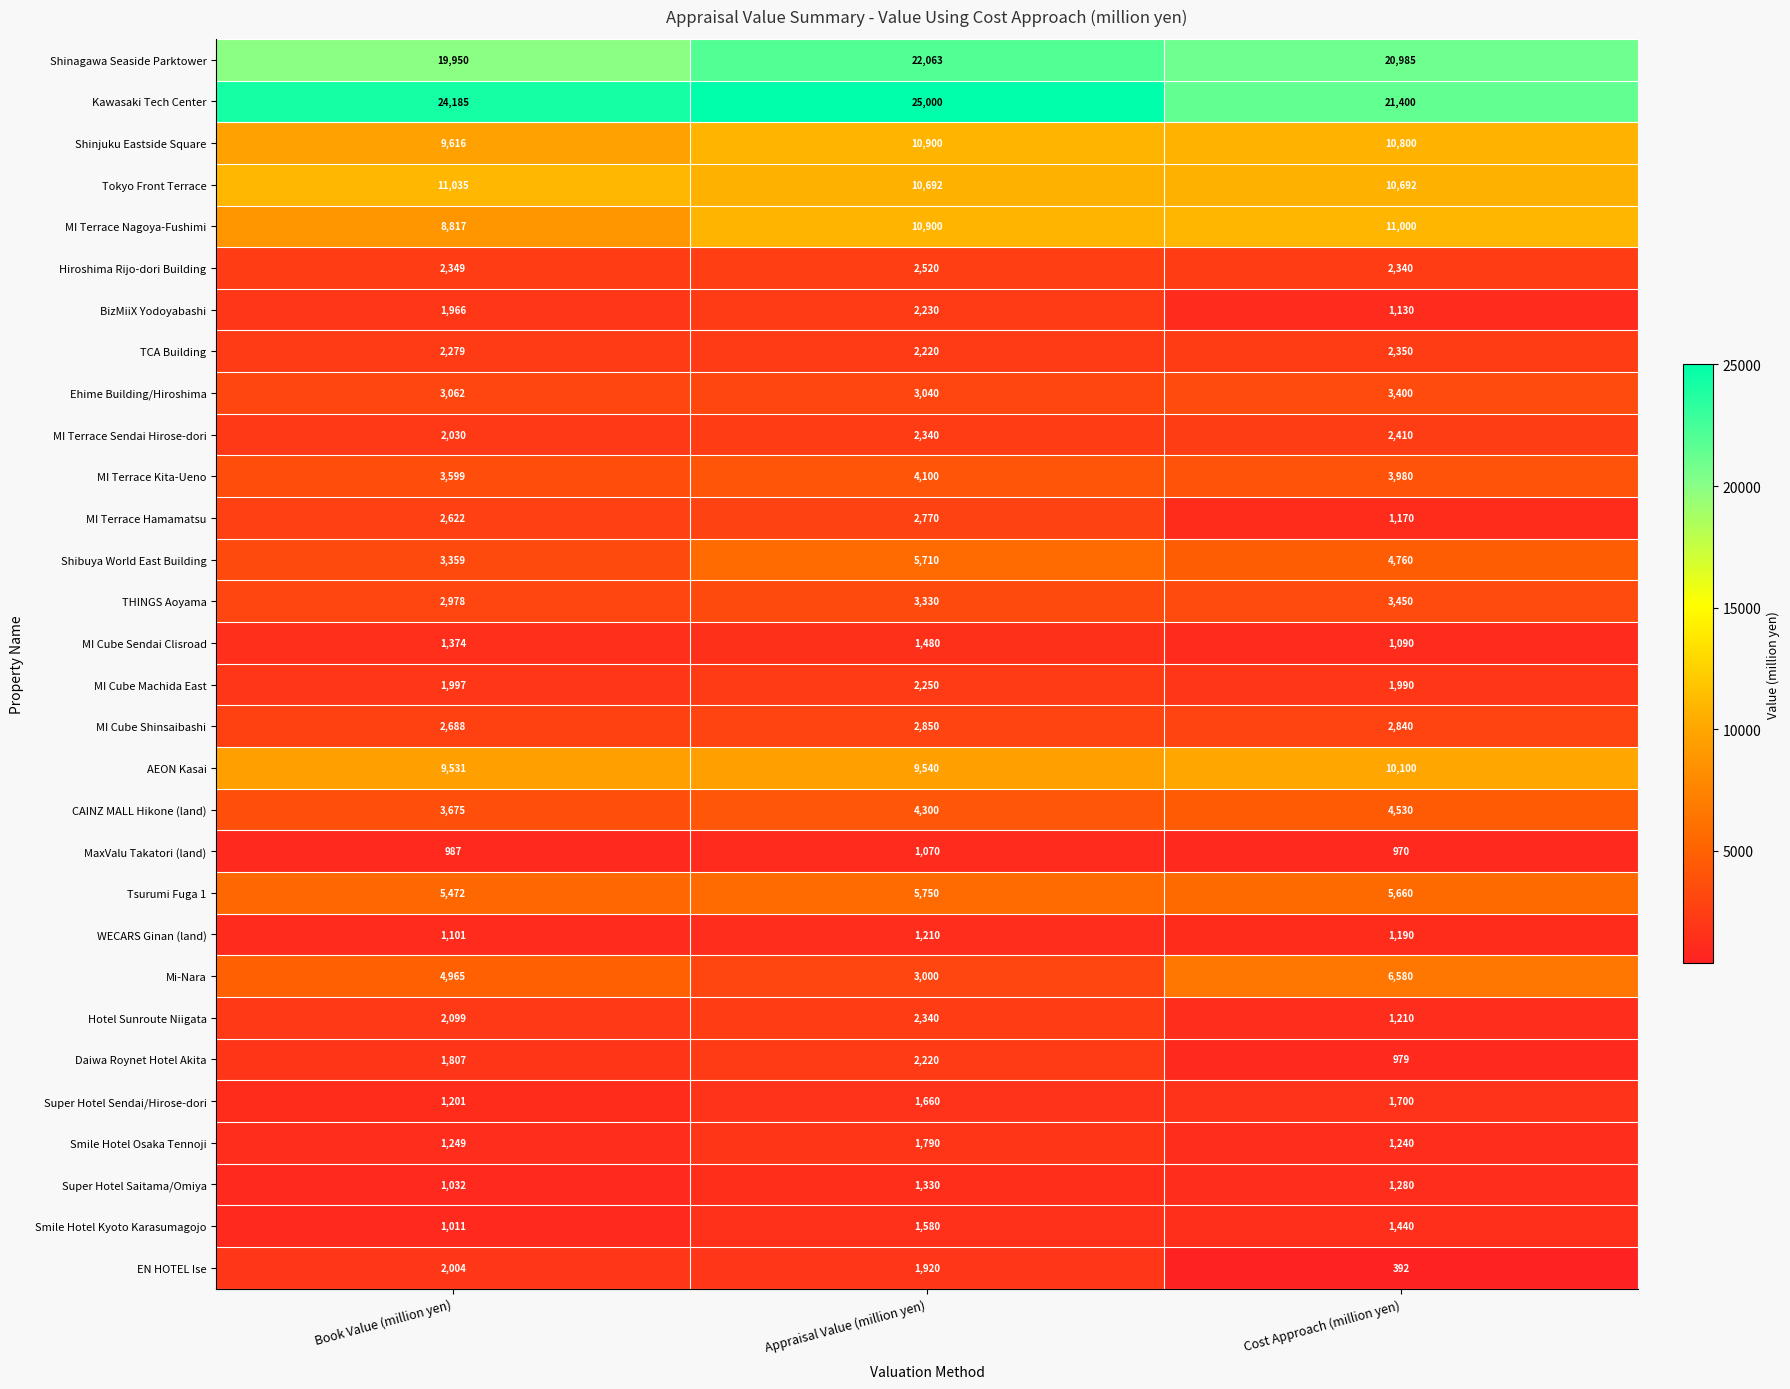

How many data points does each series have?

3